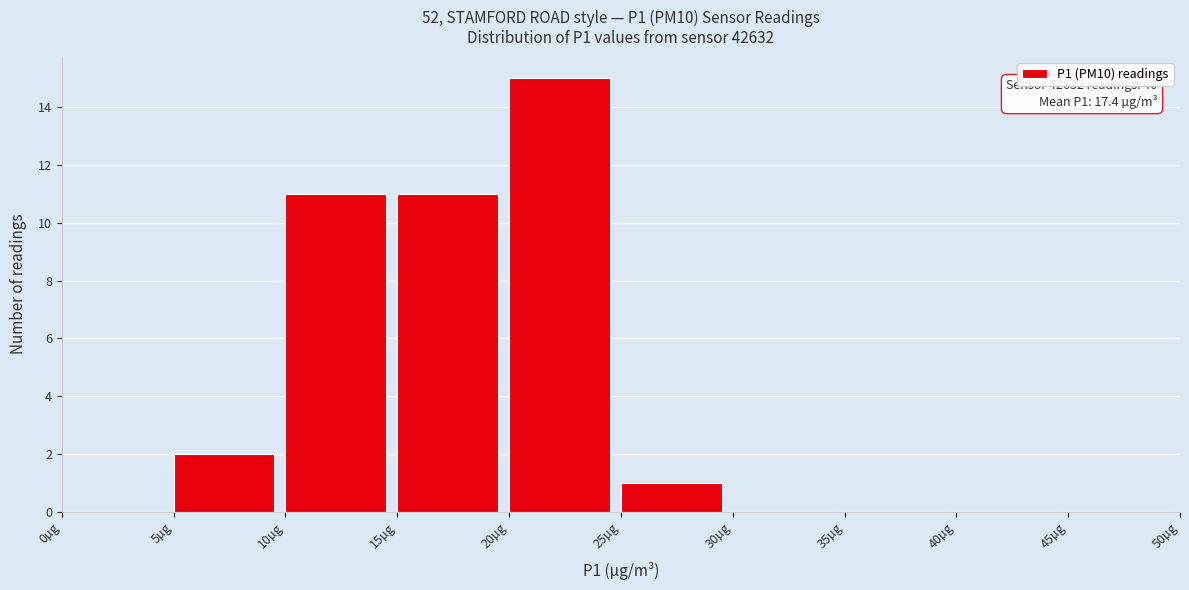

Which range on the x-axis has the tallest bar?

20 to 25